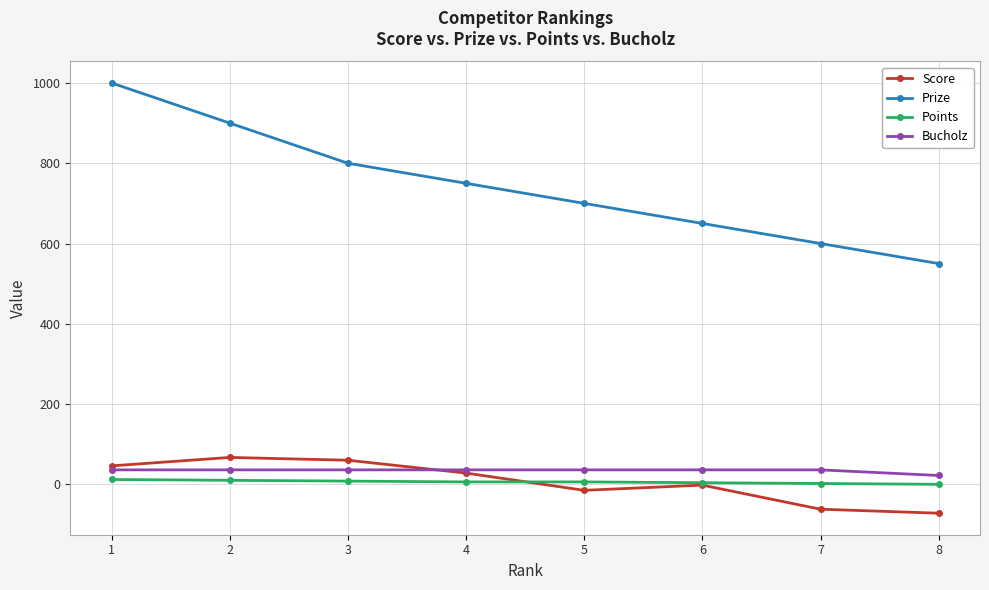

Count the Prize values in the range 650 to 900.

5